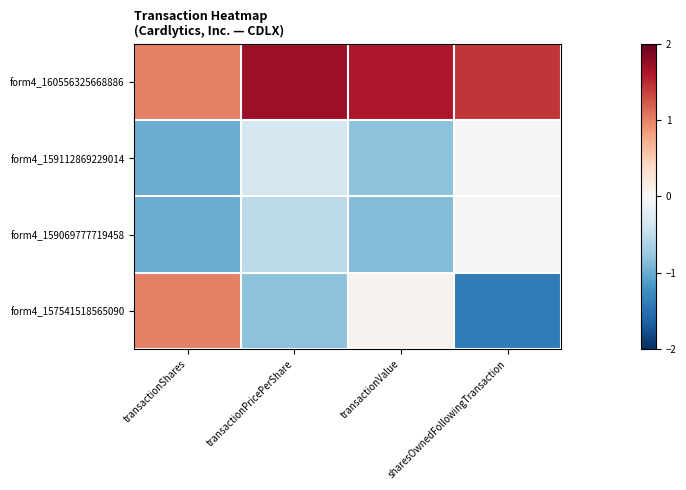

Between transactionShares and transactionValue, which is larger?

transactionValue